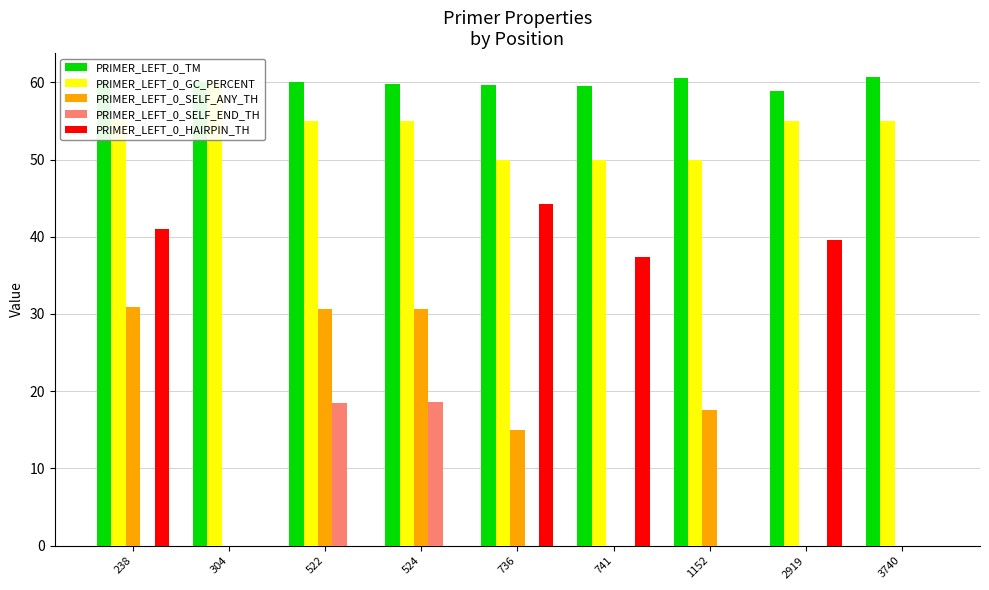

Where is PRIMER_LEFT_0_SELF_END_TH nearest to the value 9?

238